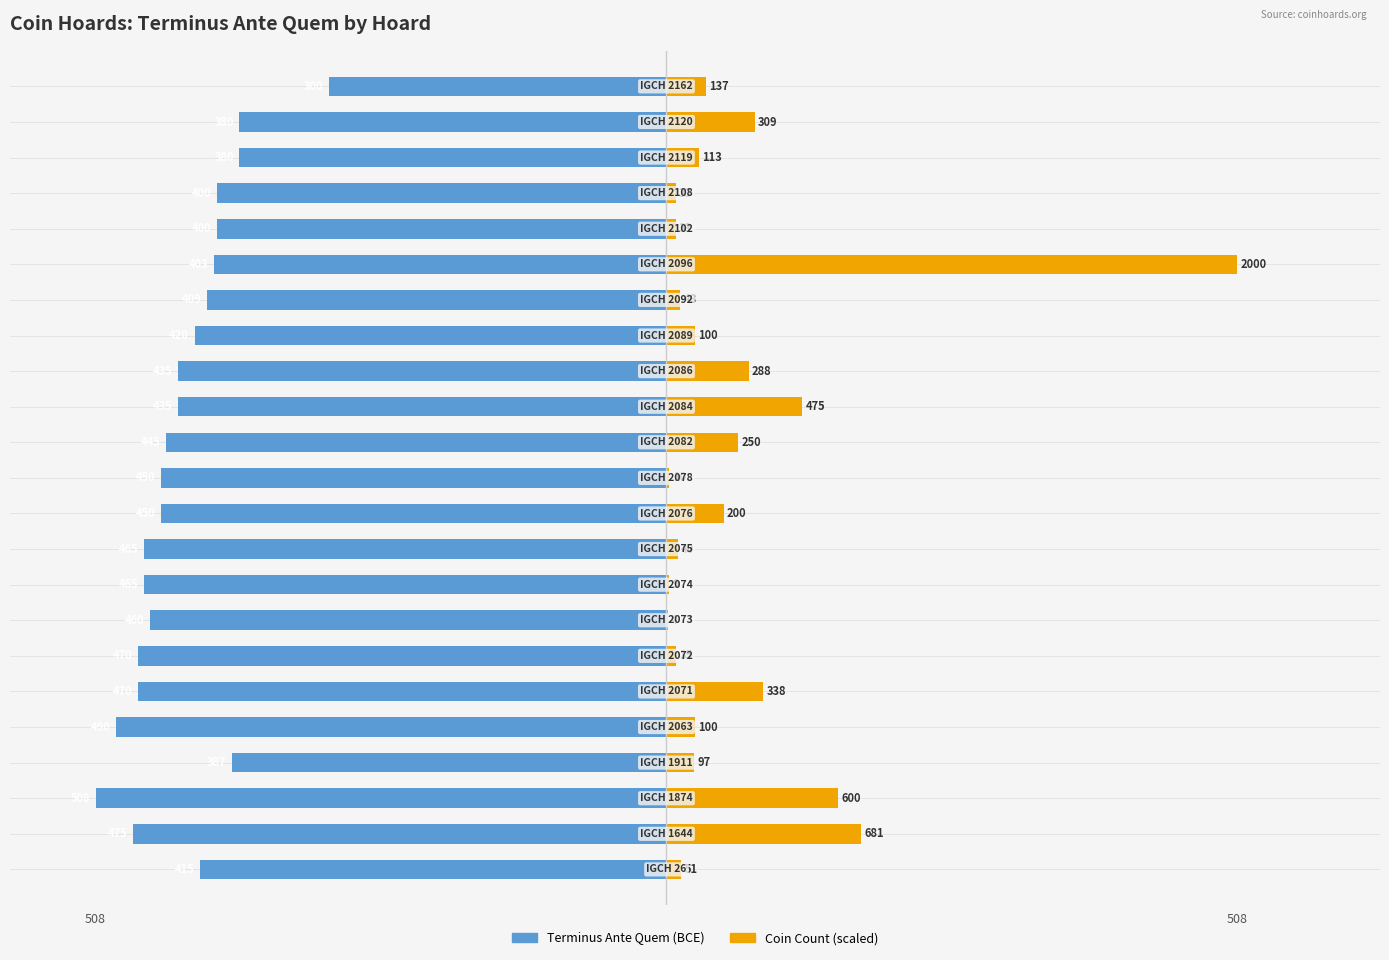

Which series has the largest range (max minus min)?

Coin Count (scaled)